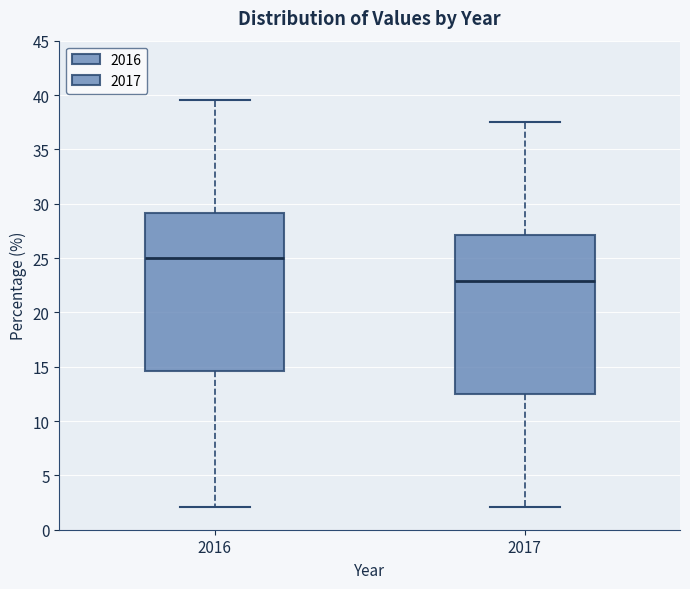

Reading left to right, transcribe this box plot: for each box, give where its median line is, the range the box spans, and where its two whiskers end, as read against the y-axis. The values are not printed on the chart, so give them approximately, as read against the axis.

2016: median 25.0, box 14.5 to 29.0, whiskers 2.0 to 39.5
2017: median 23.0, box 12.5 to 27.0, whiskers 2.0 to 37.5